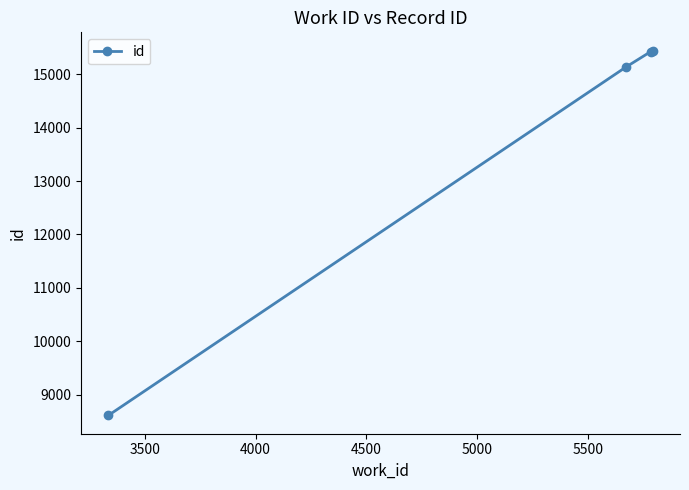

What is the difference between the maximum and minimum values?

6840